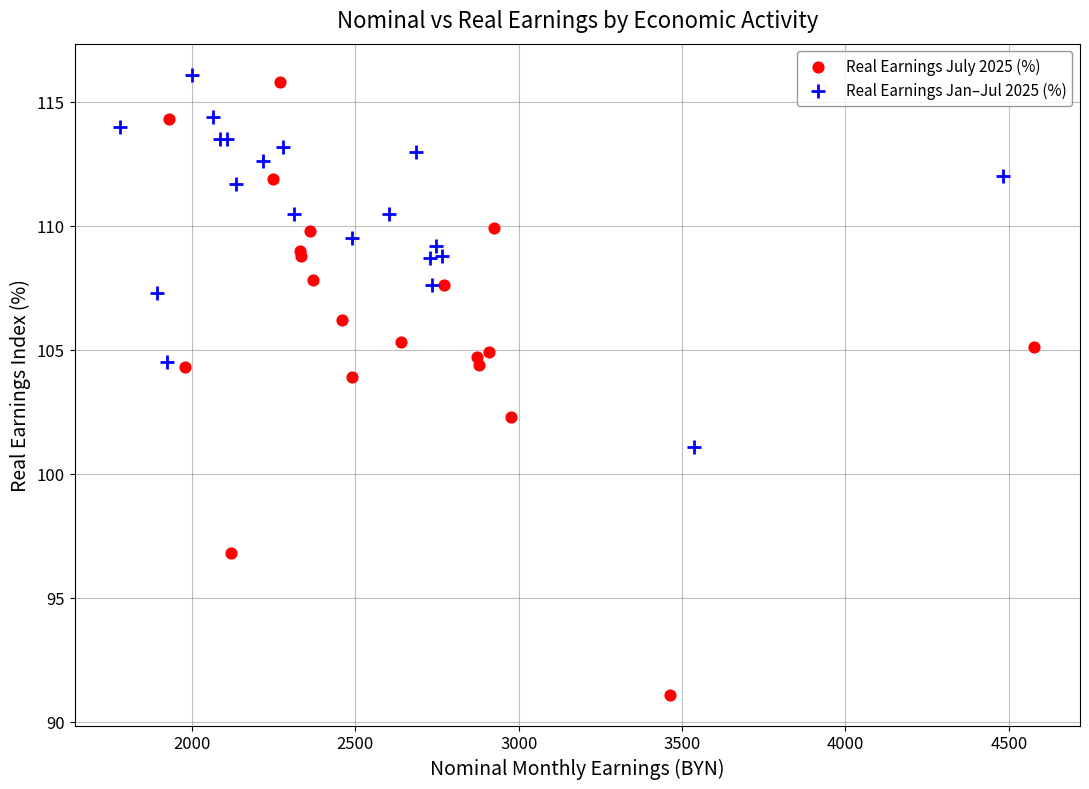

Which series has the widest spread of Y values?

Real Earnings July 2025 (%)